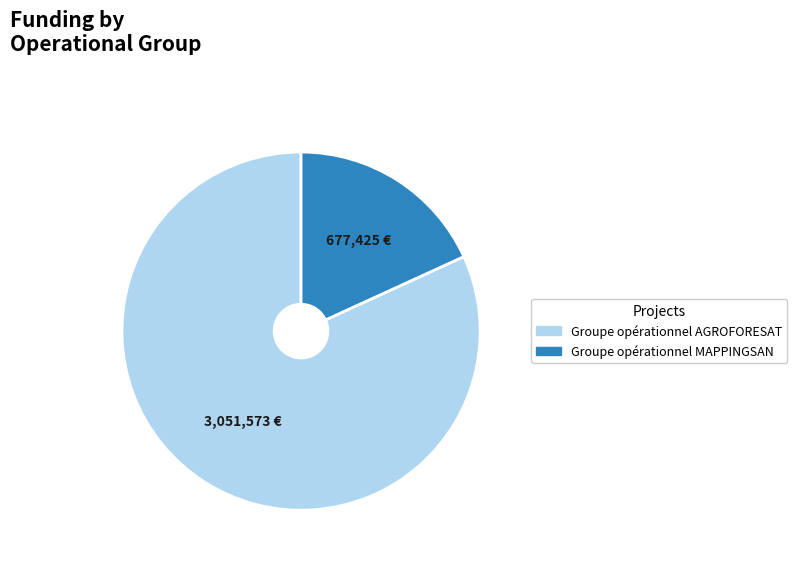

Rank the categories by value from highest to lowest.

Groupe opérationnel AGROFORESAT, Groupe opérationnel MAPPINGSAN